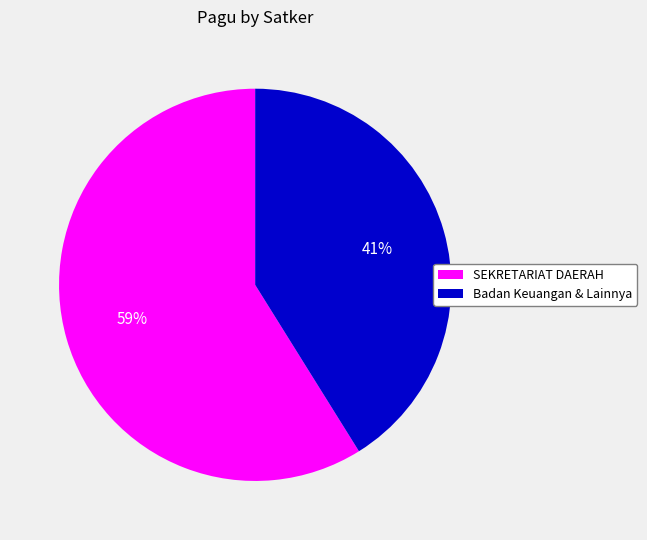

Rank the categories by value from lowest to highest.

Badan Keuangan & Lainnya, SEKRETARIAT DAERAH